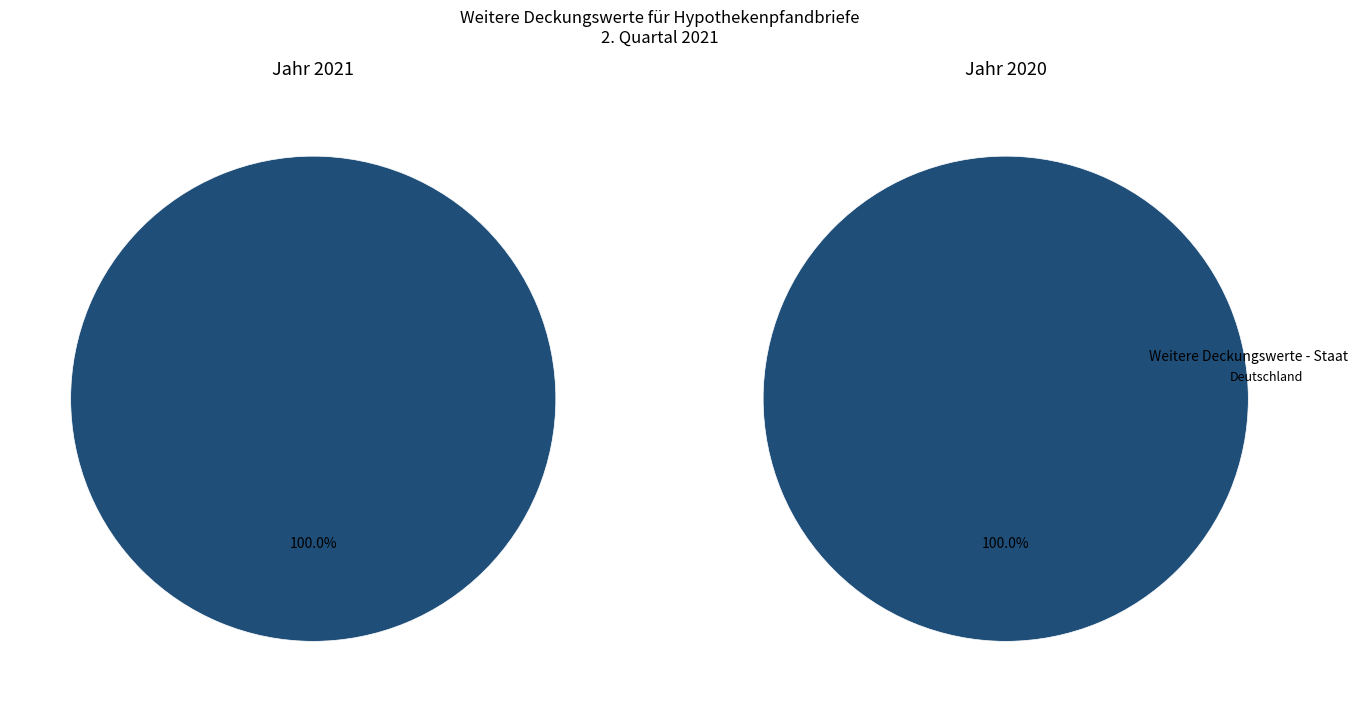

What percentage is NOT represented by Griechenland?

100.0%